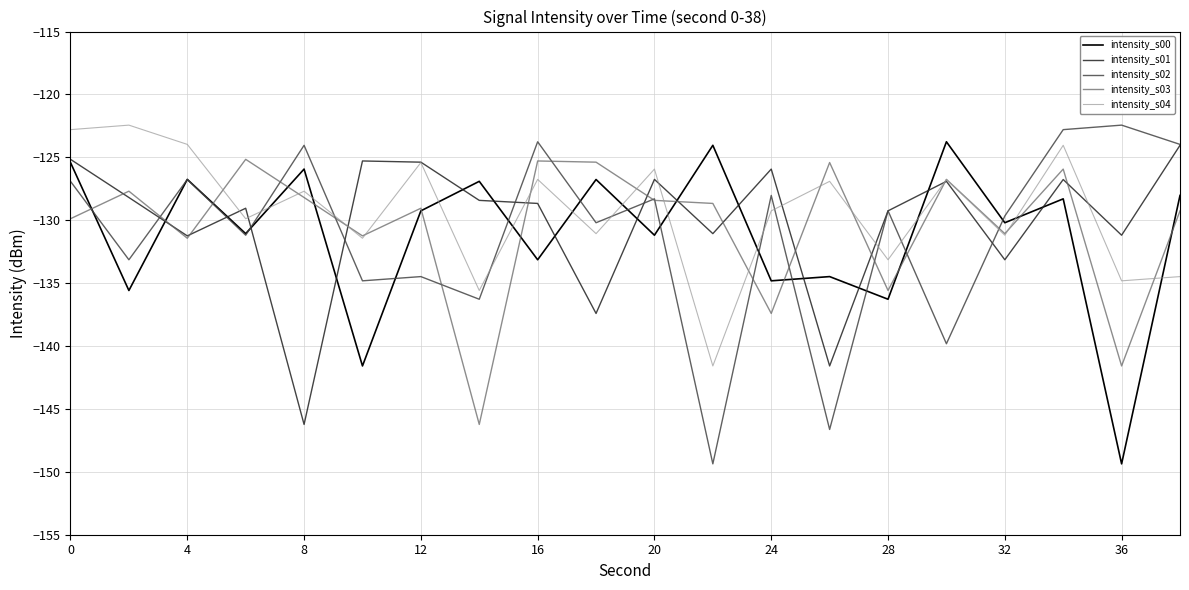

Does the chart have visible grid lines?

Yes